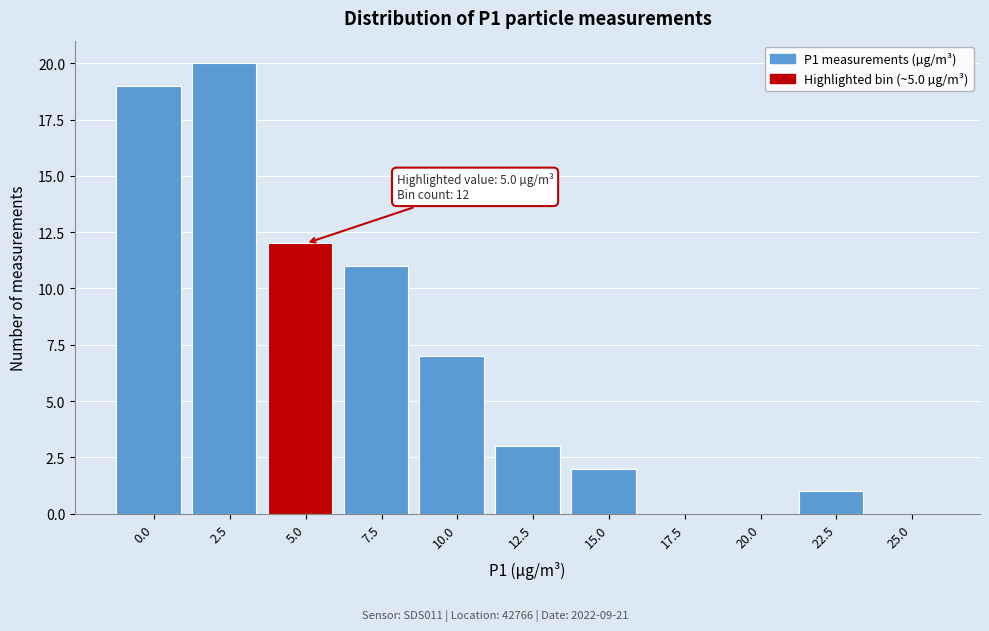

Reading right to left, what are all the values shown in this chart?

25.0=0	22.5=1	20.0=0	17.5=0	15.0=2	12.5=3	10.0=7	7.5=11	5.0=12	2.5=20	0.0=19